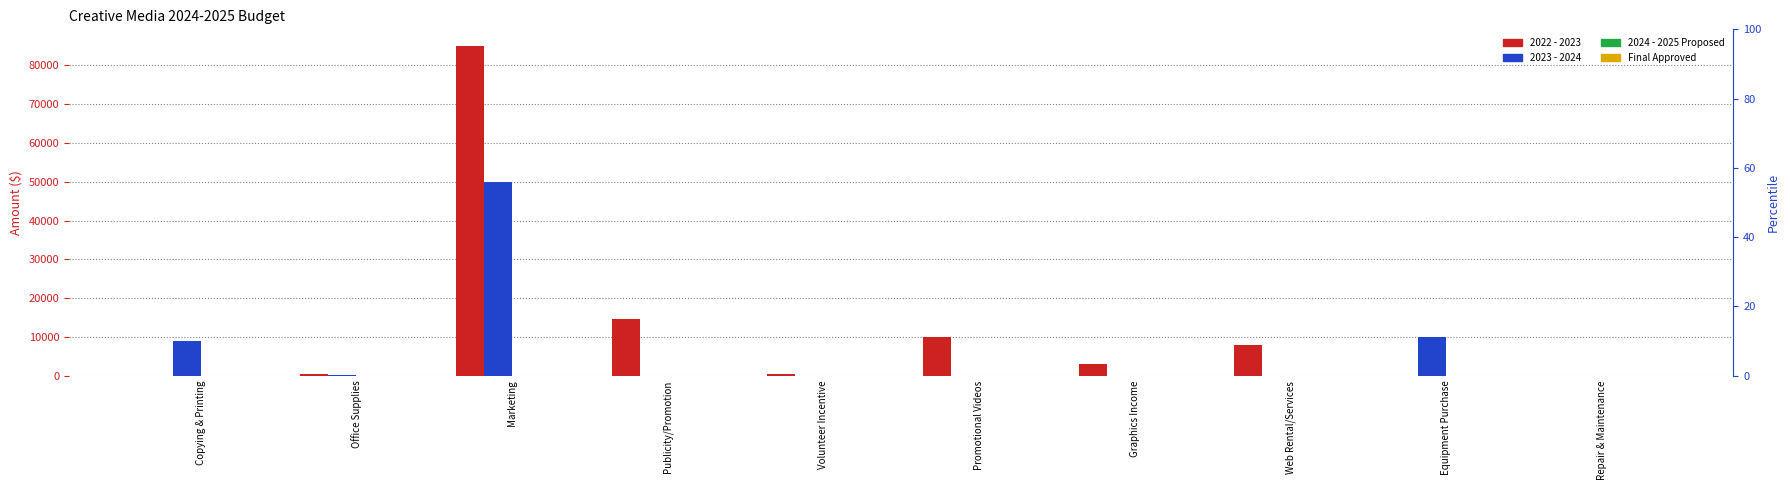

Which category has the lowest value across all series?

Copying & Printing